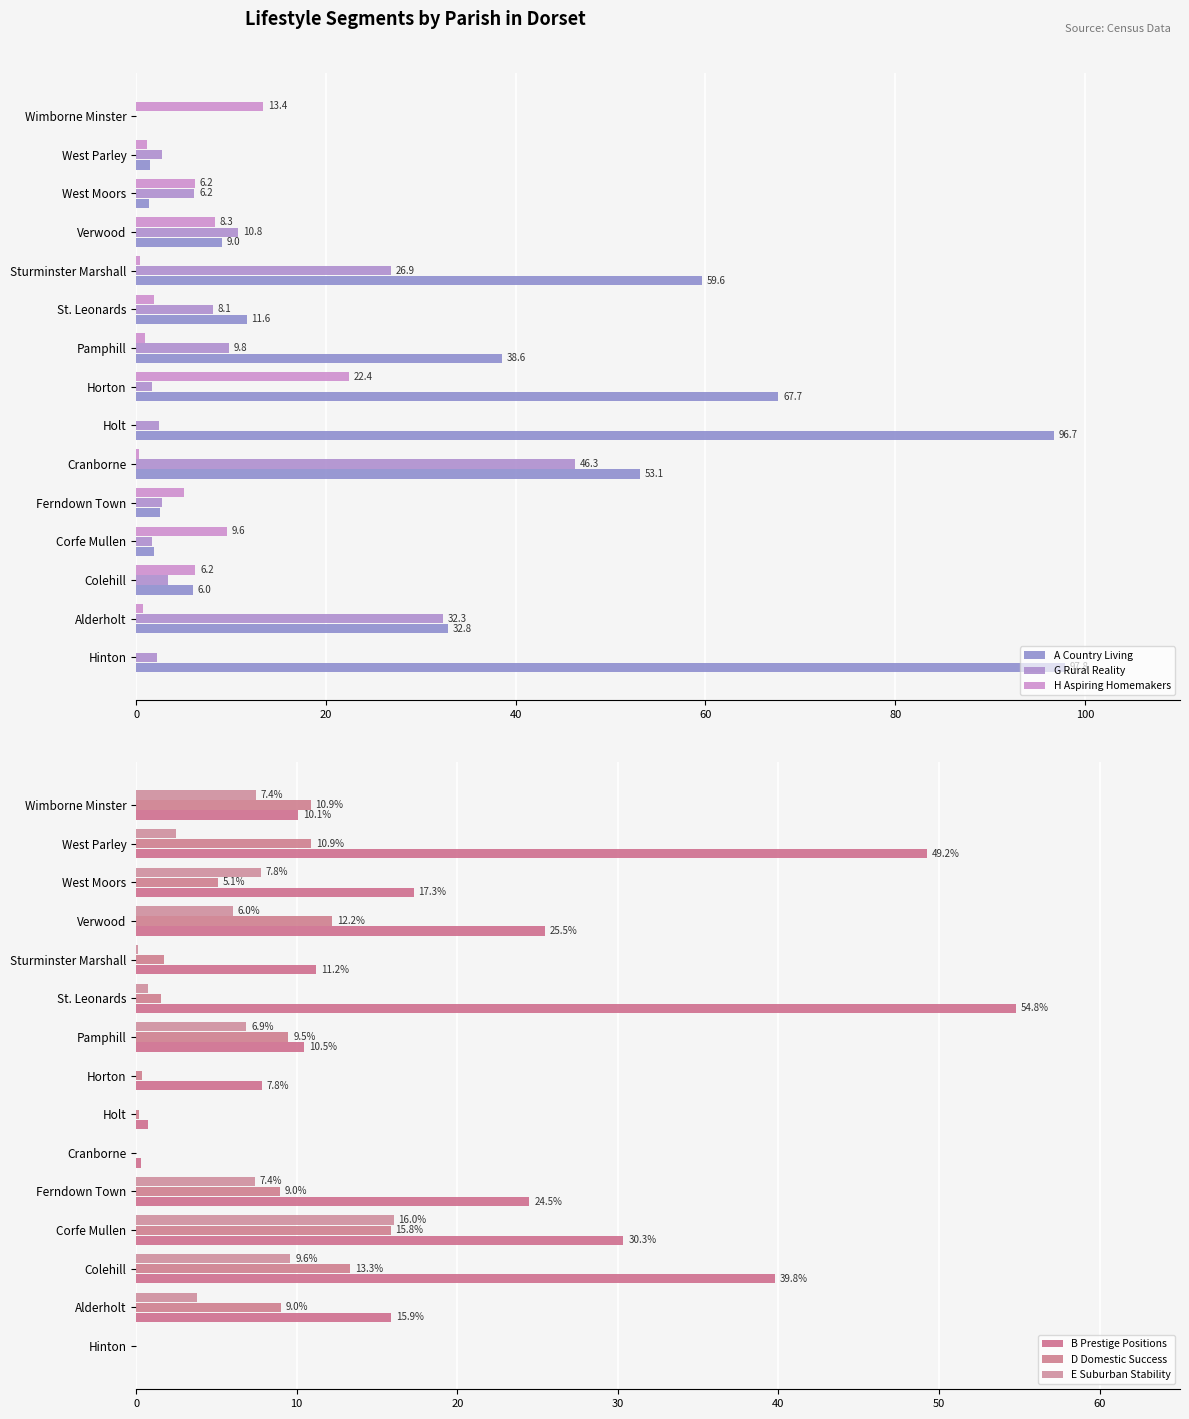

Which series has the largest total across all categories?

A Country Living